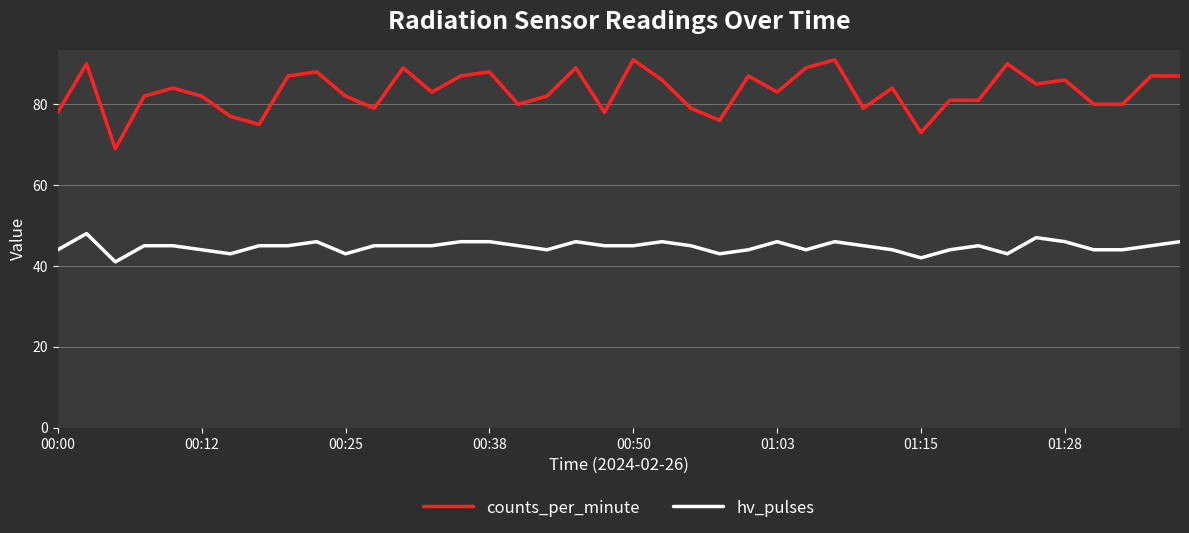

Which series has the largest total across all categories?

counts_per_minute